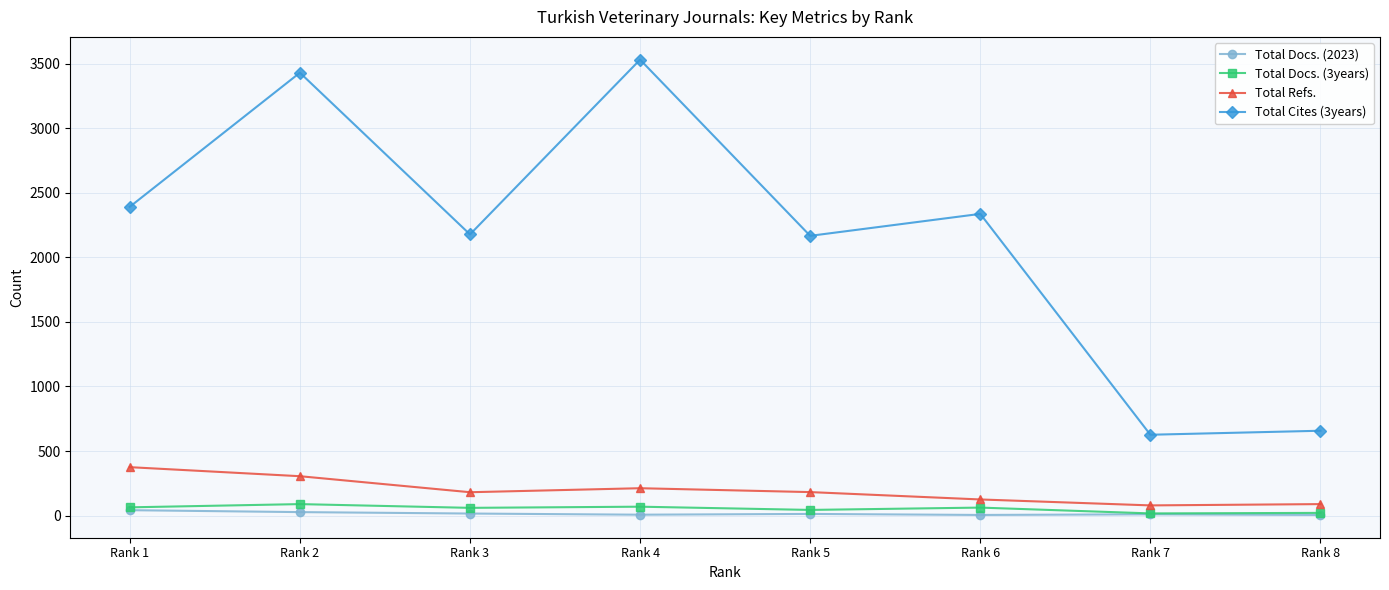

True or false: Total Cites (3years) and Total Docs. (2023) intersect in this chart.

False